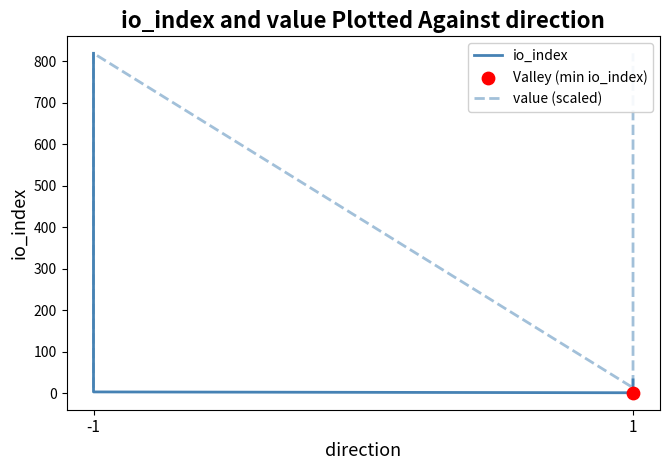

At how many categories does at least one series exceed 62?

3